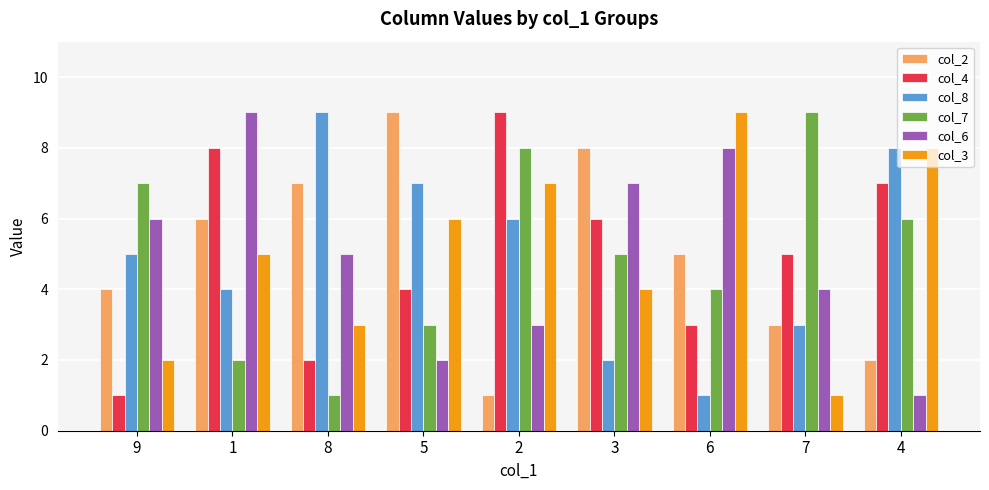

At 5, list the series in order from smallest to largest.

col_6, col_7, col_4, col_3, col_8, col_2